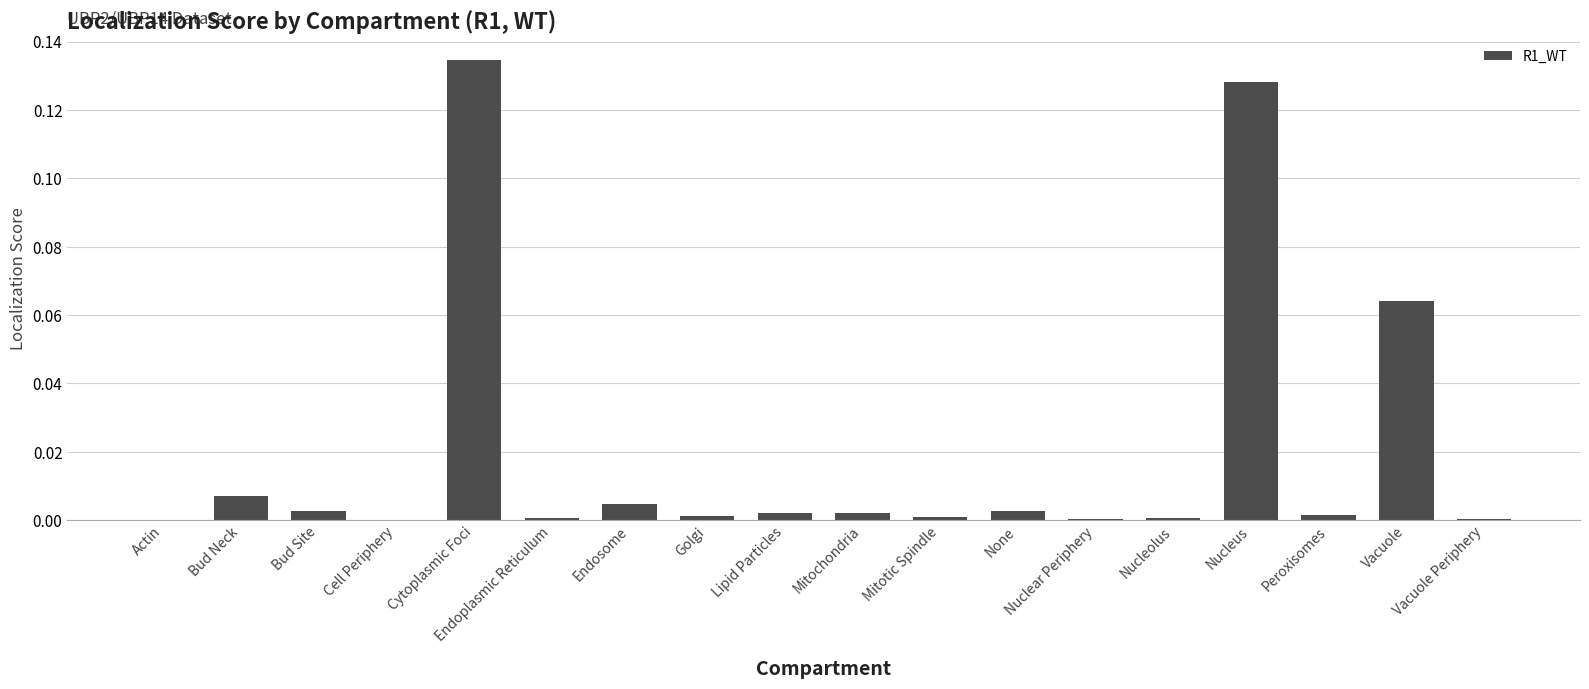

Which has a higher value, Lipid Particles or Cytoplasmic Foci?

Cytoplasmic Foci